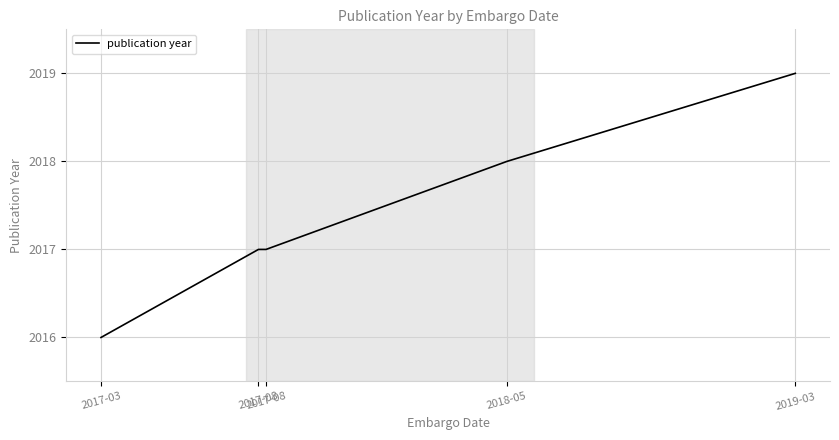

What is the value of the 2nd point from the left?

2017